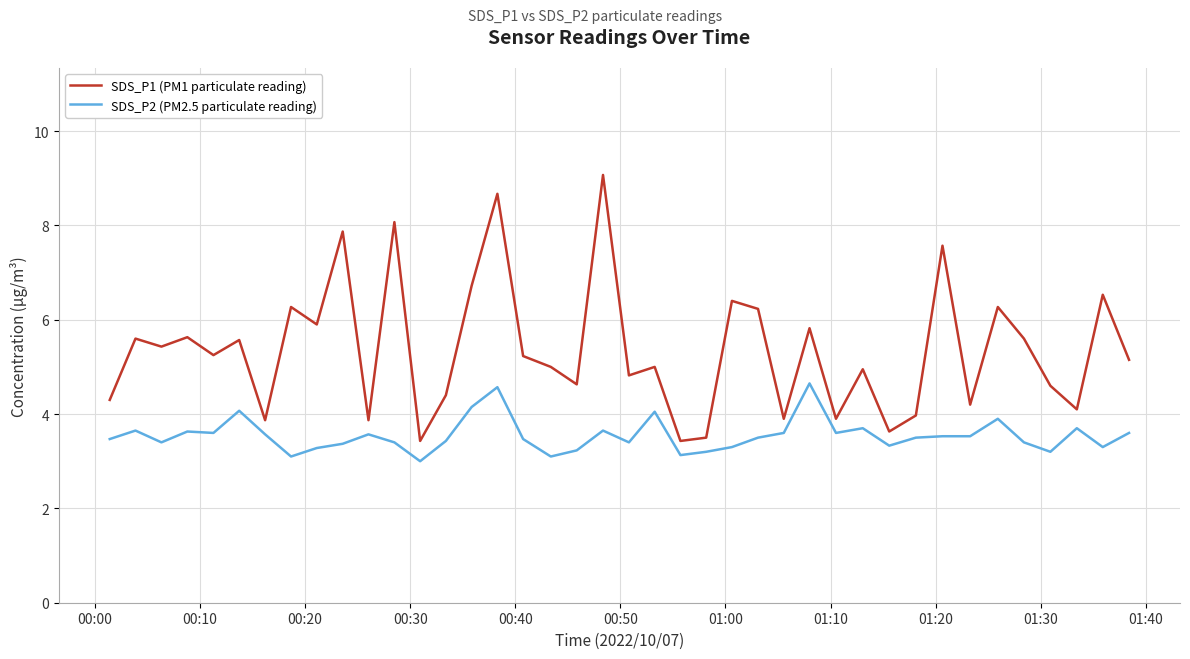

Which series has the largest range (max minus min)?

SDS_P1 (PM1 particulate reading)